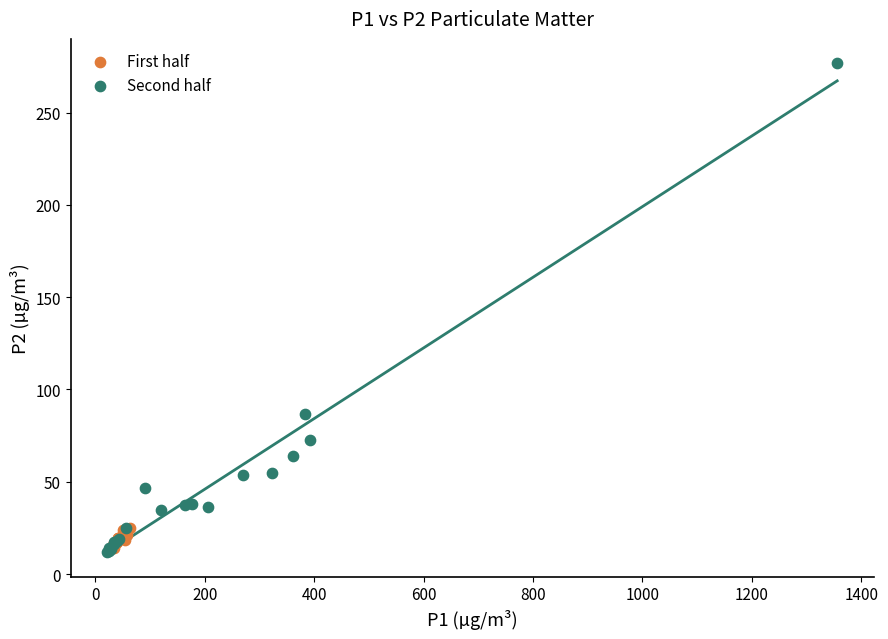

Which series has the widest spread of Y values?

Second half